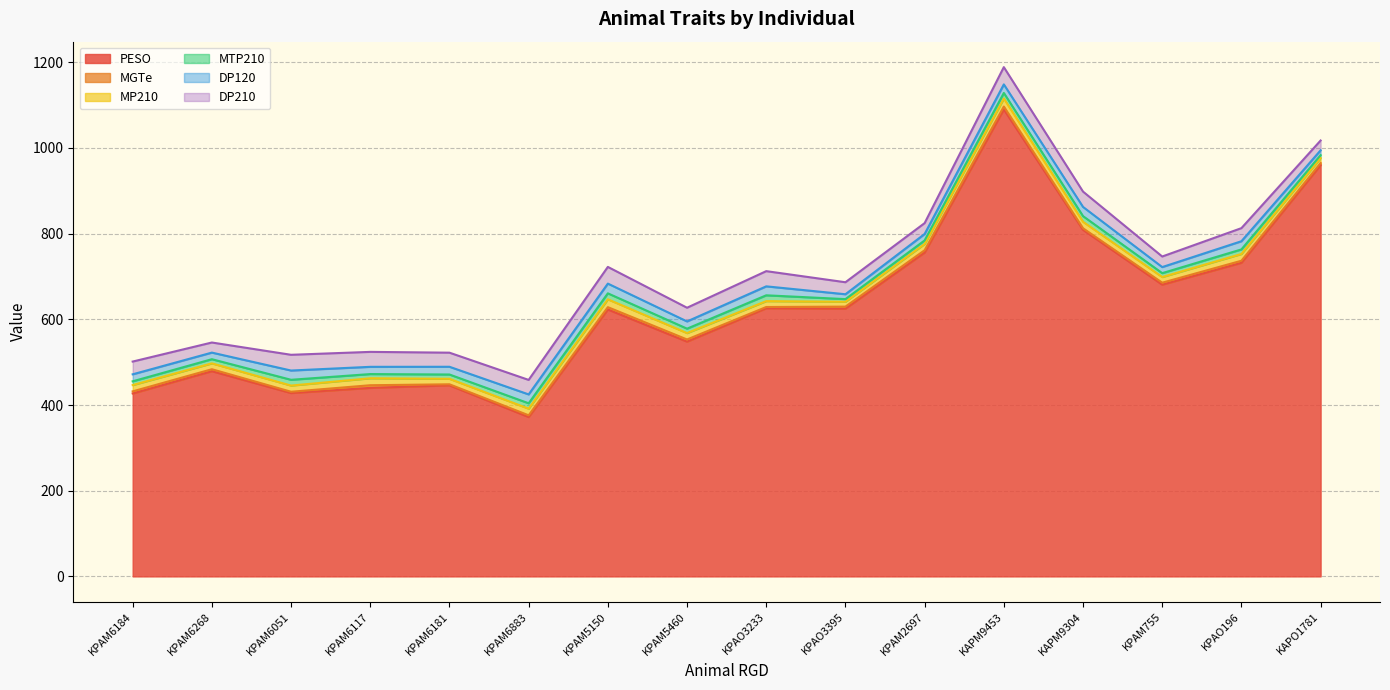

What position from the left is KPAM5460?

8